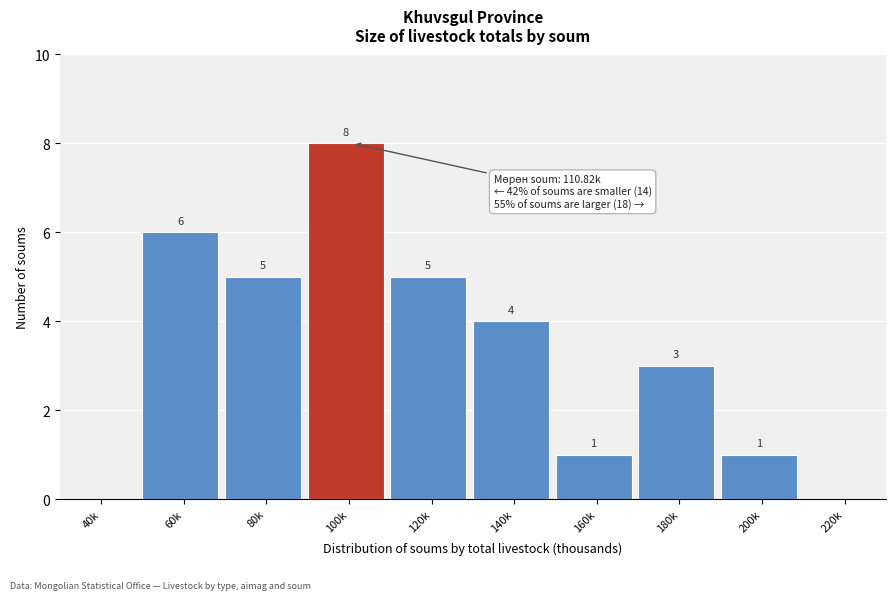

Reading right to left, transcribe all the data shown in this chart.

220k=0	200k=1	180k=3	160k=1	140k=4	120k=5	100k=8	80k=5	60k=6	40k=0